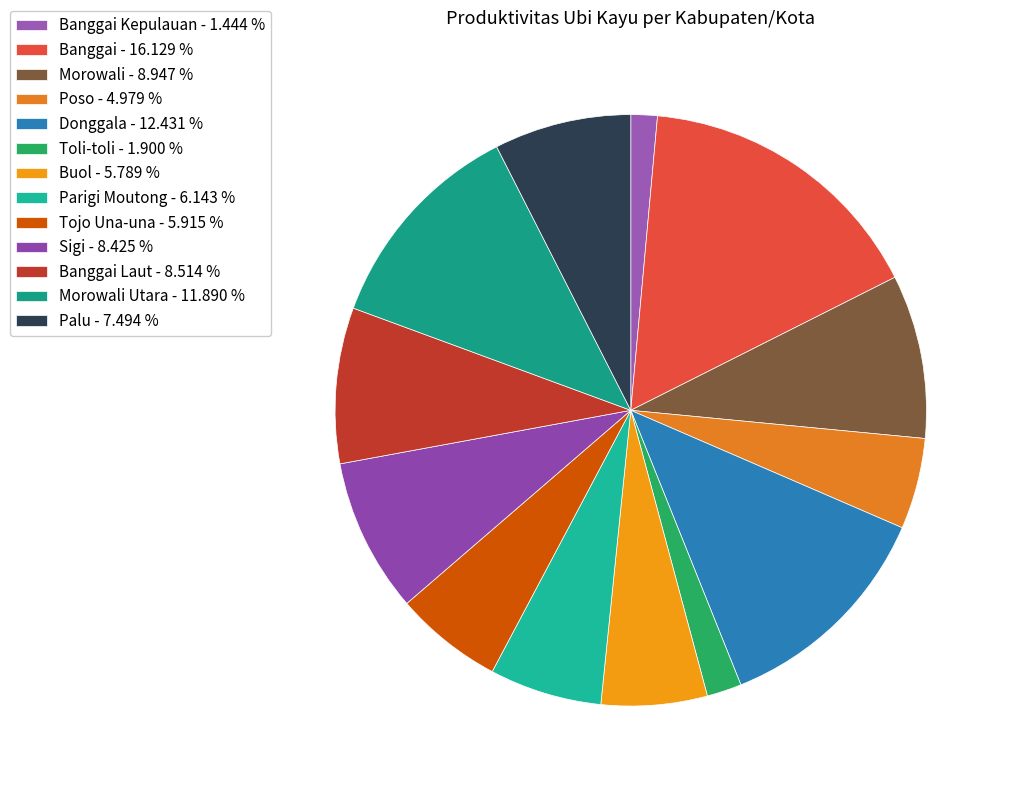

How many segments does this pie chart have?

13